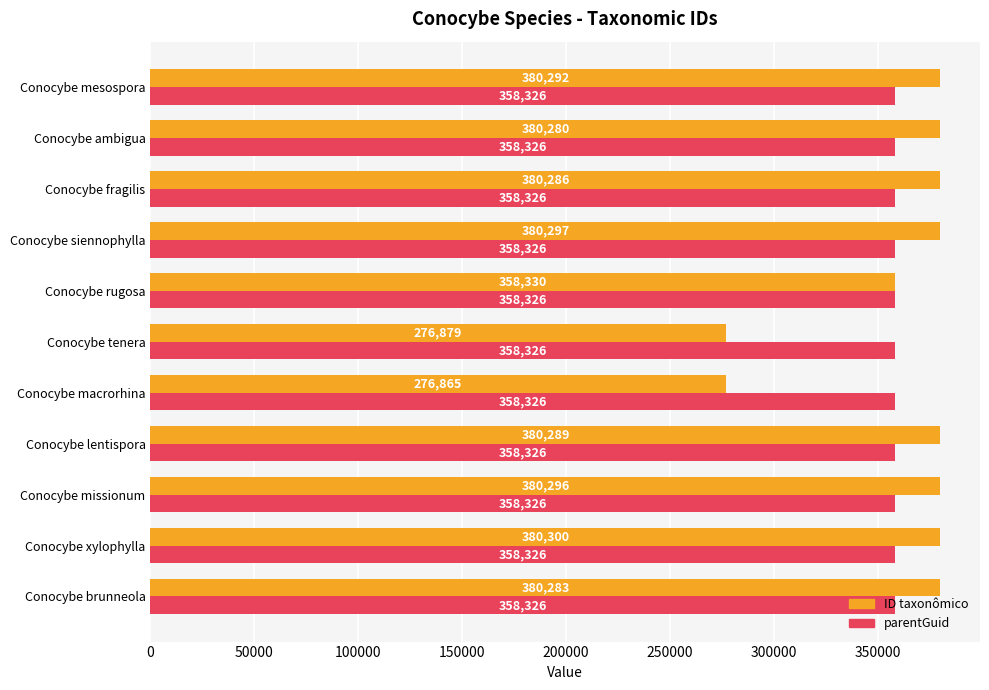

At which category is the sum across all series the highest?

Conocybe xylophylla